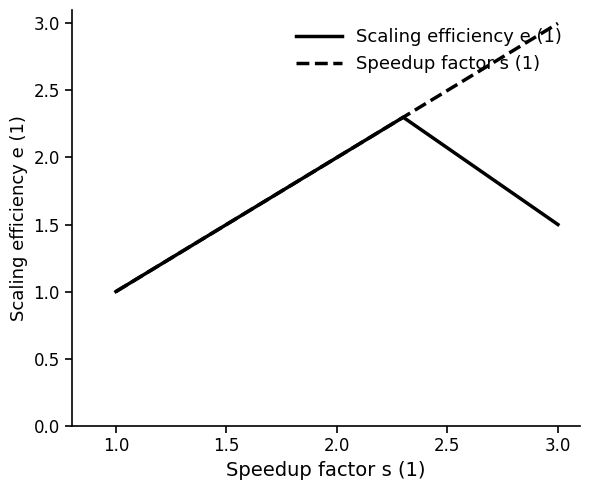

What is the maximum value for Scaling efficiency e (1)?

2.3